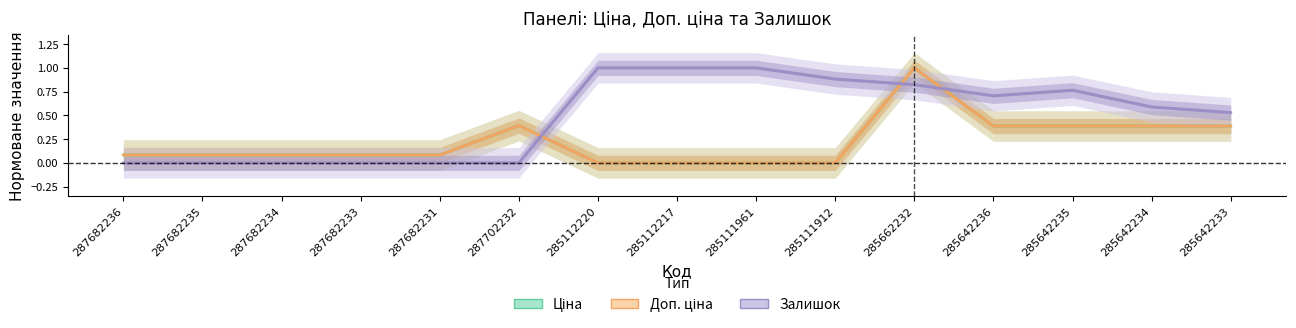

Between 287682234 and 287682233, which is larger?

287682234